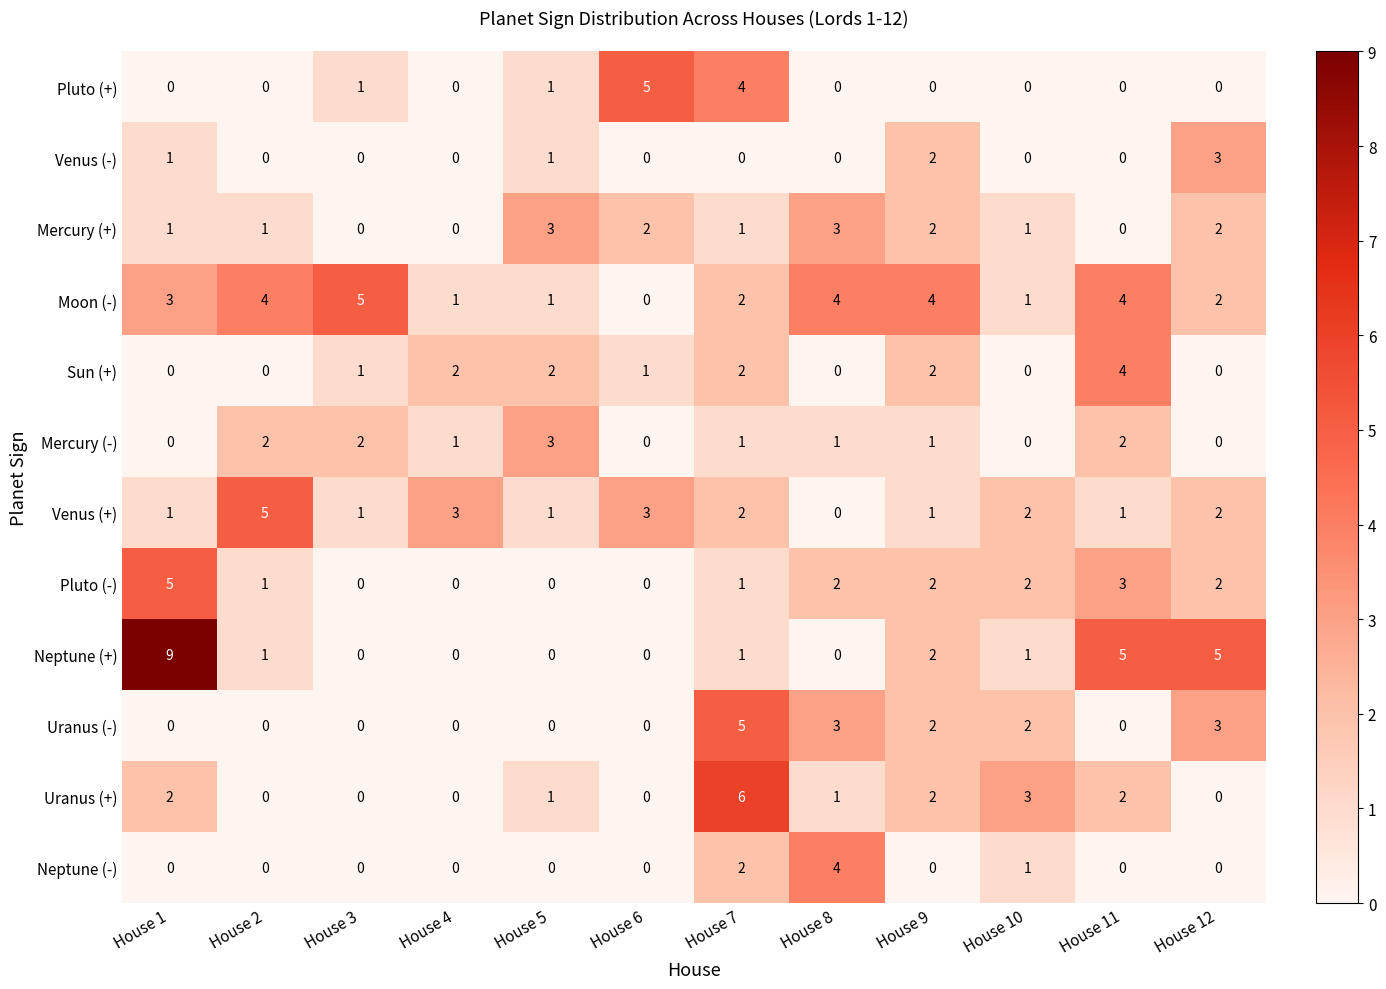

Which series has the largest total across all categories?

Moon (-)